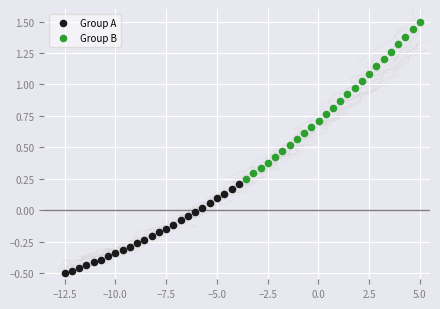

Which series has the widest spread of Y values?

Group B